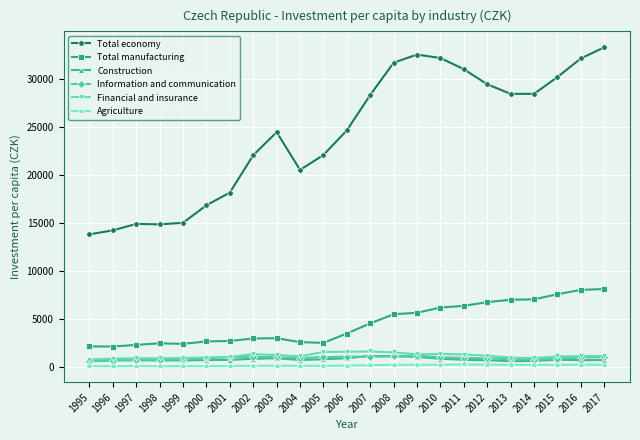

How many lines are shown in the chart?

6